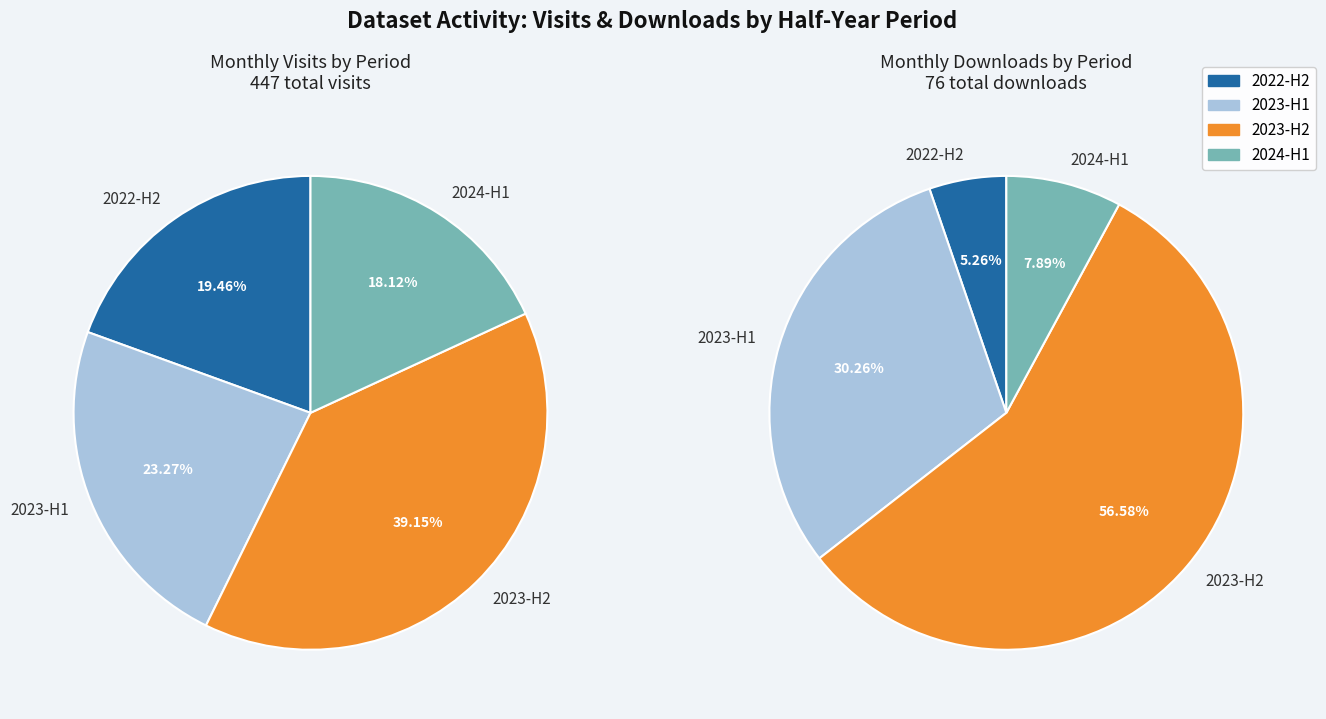

Is there any slice that represents more than half of the pie?

No